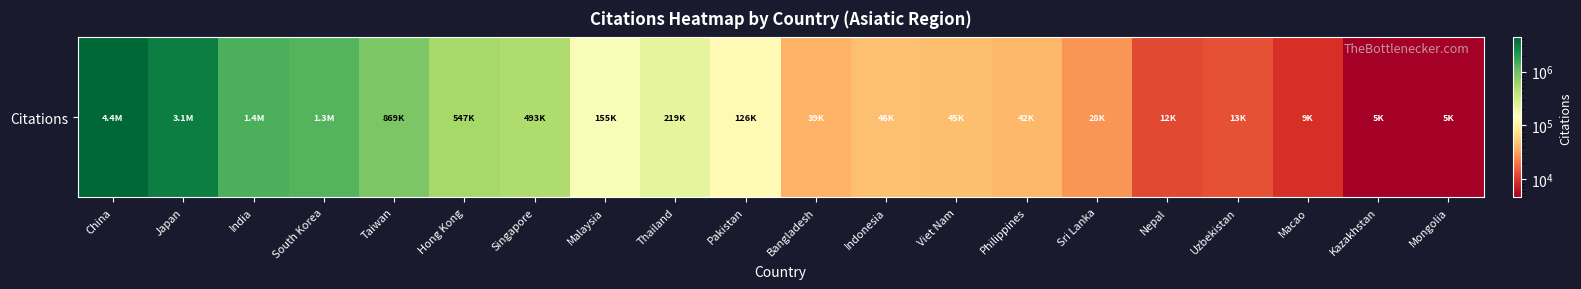

Reading left to right, what are all the values shown in this chart?

China=4376907	Japan=3139070	India=1395163	South Korea=1278268	Taiwan=869171	Hong Kong=547093	Singapore=493371	Malaysia=155185	Thailand=218734	Pakistan=126089	Bangladesh=38507	Indonesia=46222	Viet Nam=44947	Philippines=41611	Sri Lanka=28120	Nepal=12092	Uzbekistan=13256	Macao=9091	Kazakhstan=4543	Mongolia=4539